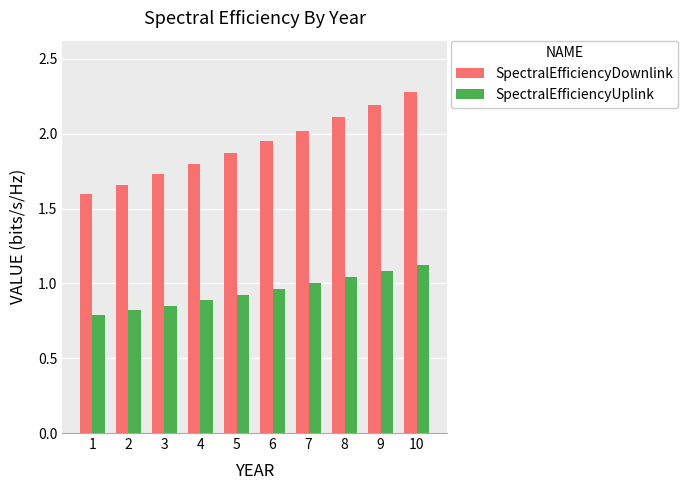

Which series has the largest total across all categories?

SpectralEfficiencyDownlink